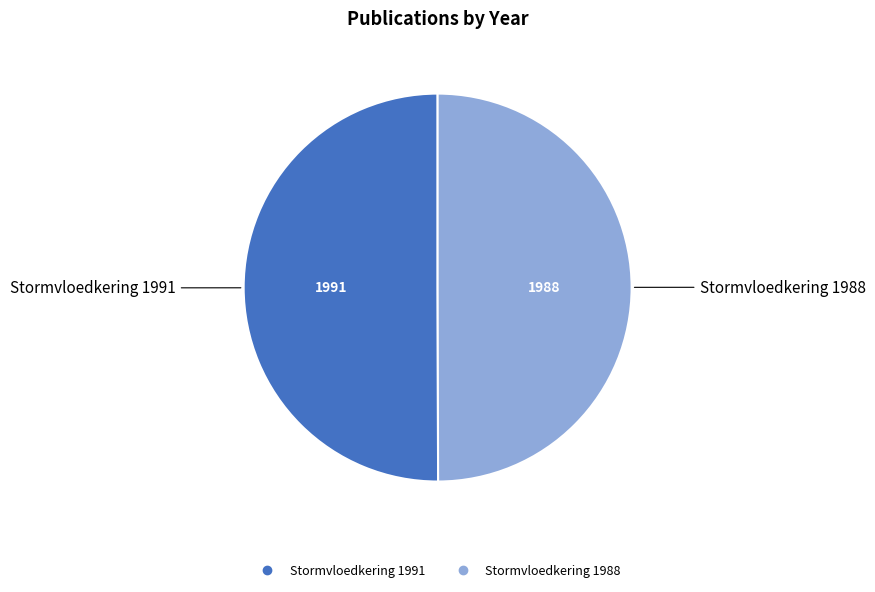

Do Stormvloedkering 1988 and Stormvloedkering 1991 together represent more than half of the pie?

Yes